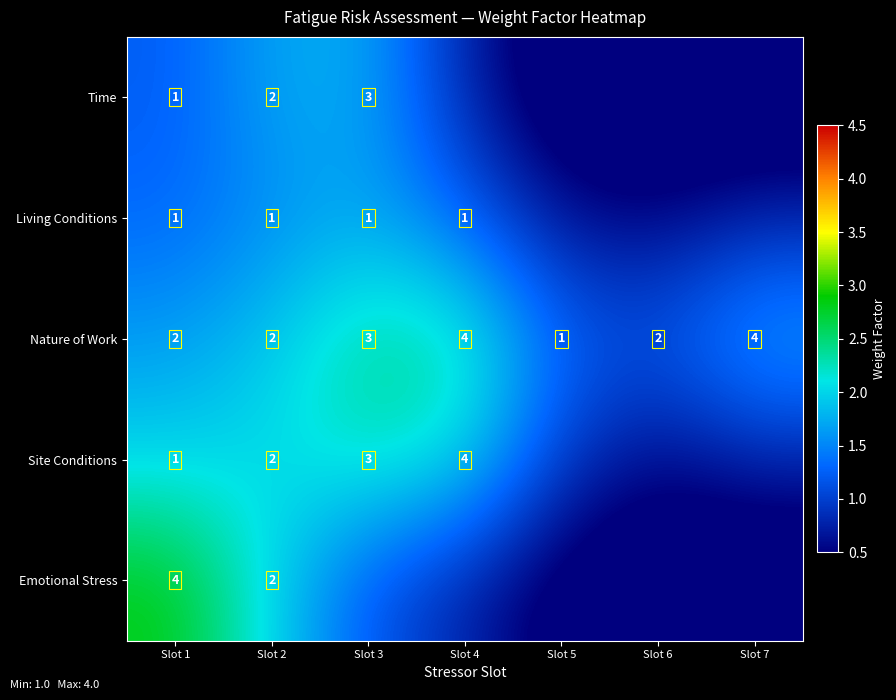

Which series changed the most between Slot 1 and Slot 2?

Emotional Stress